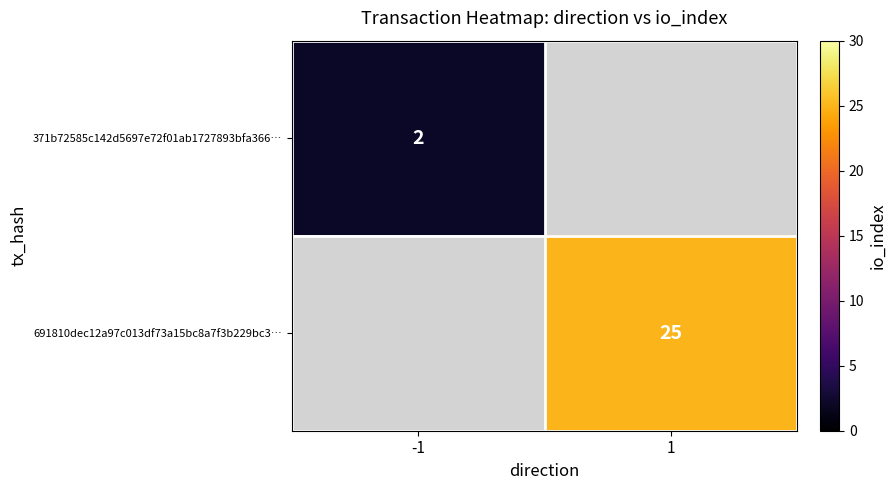

The value of 691810dec12a97c013df73a15bc8a7f3b229bc3… at 1 is 5.1. True or false?

False